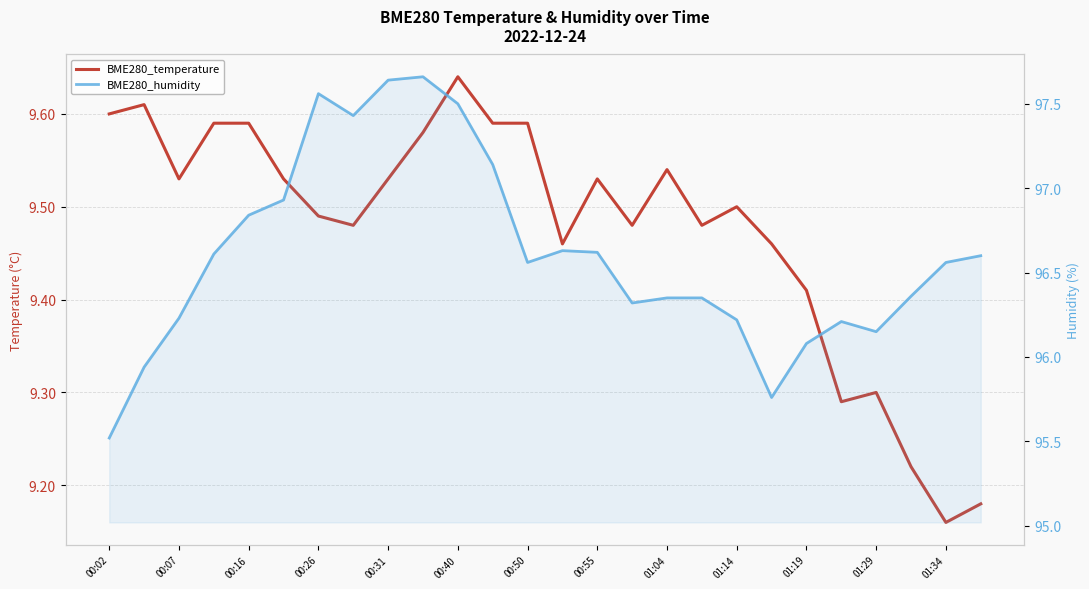

What are all the series names shown in the legend?

BME280_temperature, BME280_humidity